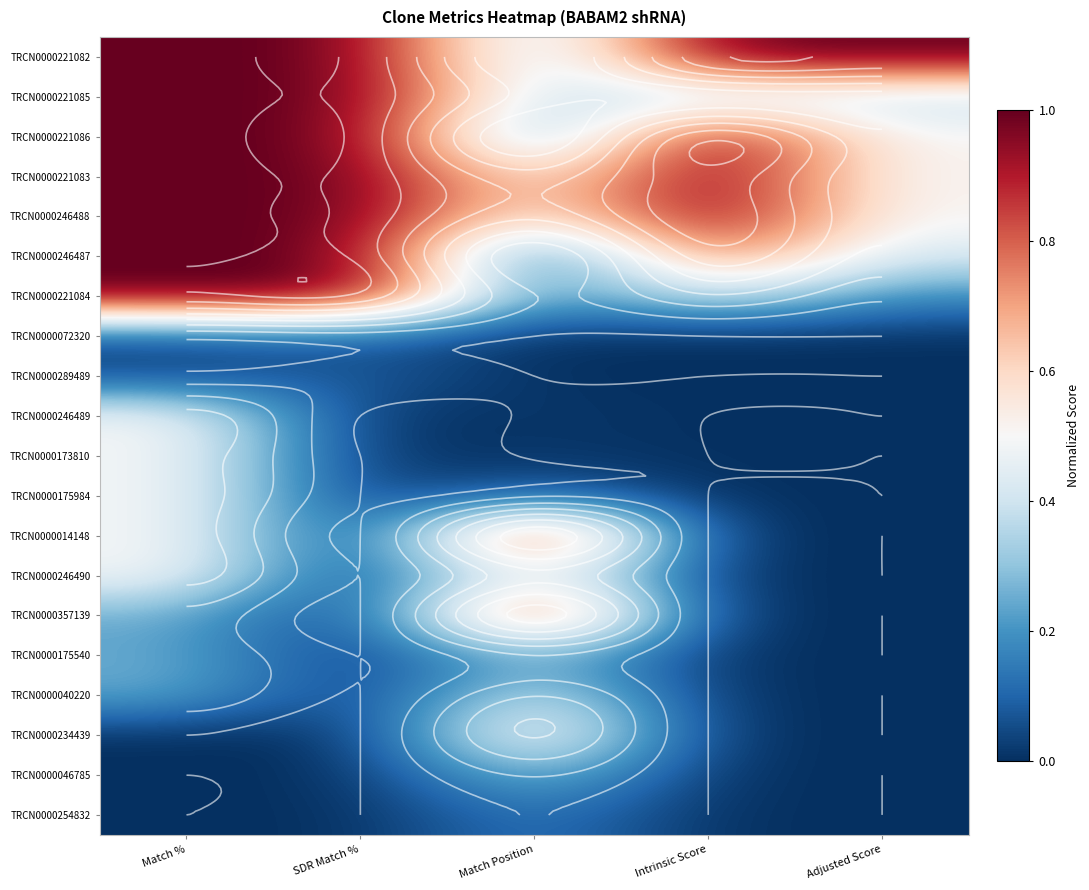

Which series changed the most between Match Position and Adjusted Score?

TRCN0000014148